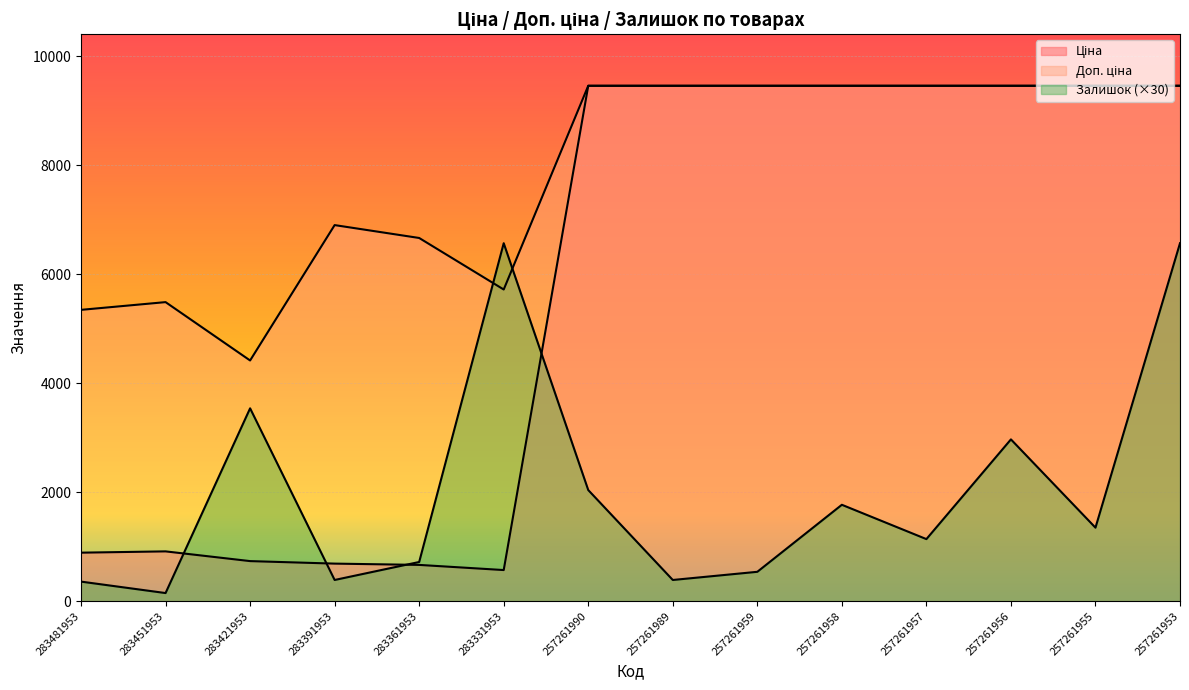

What is the value of the Доп. ціна point at the 12th from the left?

9458.9